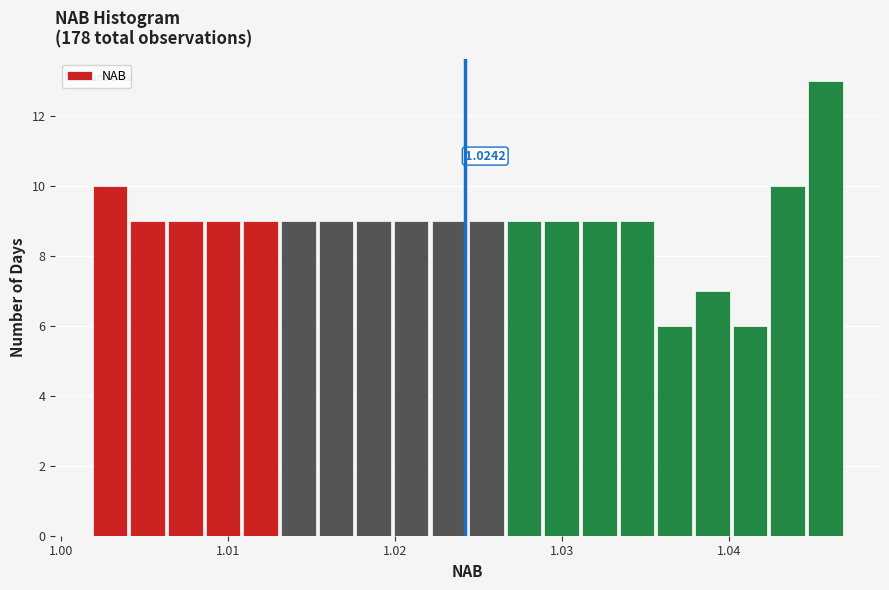

Read against the x-axis, roughly where is the centre of the tallest bar?

1.046